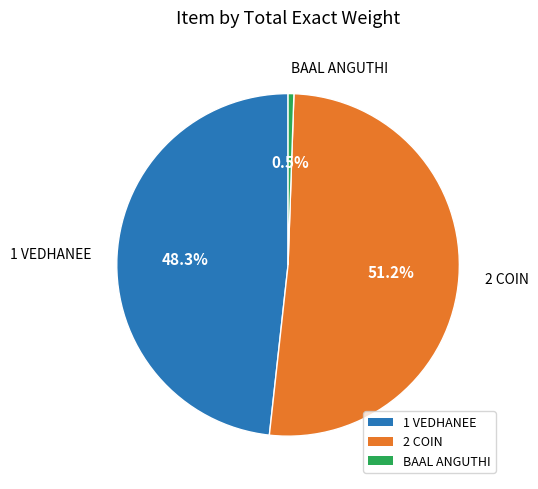

Which category has the smallest portion of the pie?

BAAL ANGUTHI